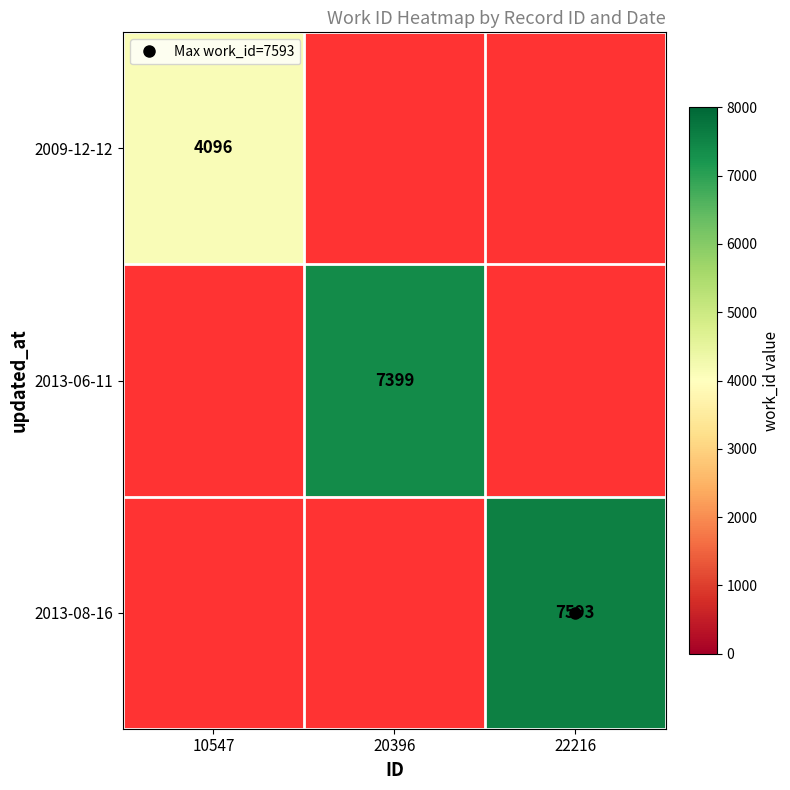

What is the maximum value shown in the chart?

7593.0